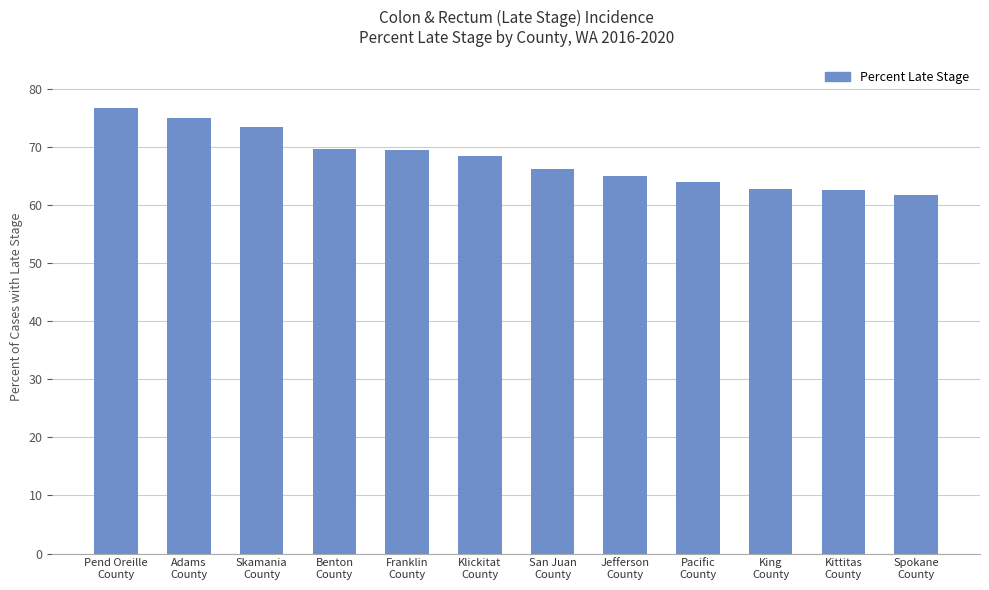

What is the maximum value shown in the chart?

76.7